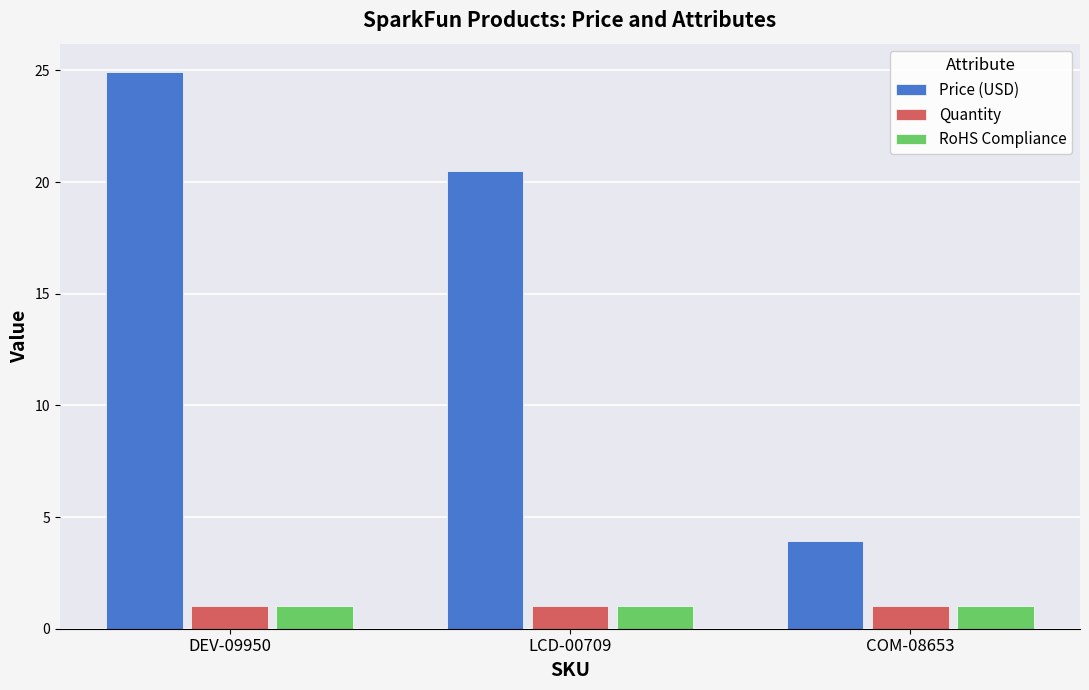

The Quantity series shows 1.0 at DEV-09950. True or false?

True